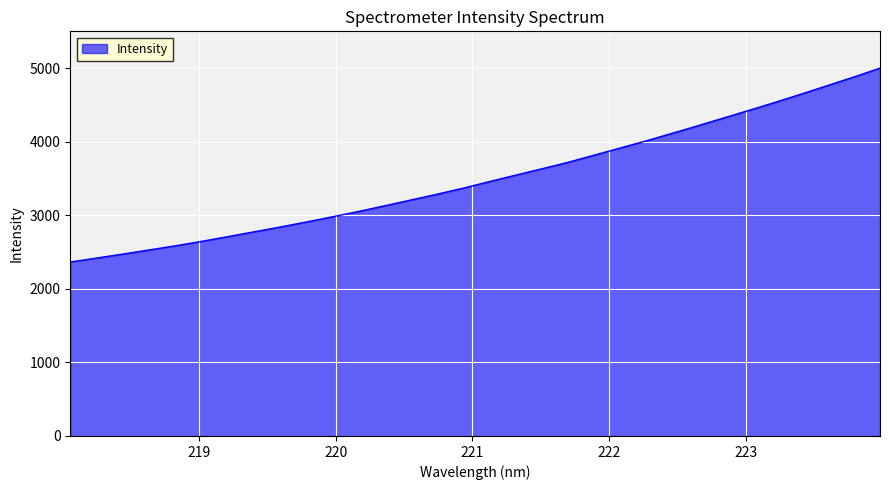

What is the maximum value shown in the chart?

5005.0